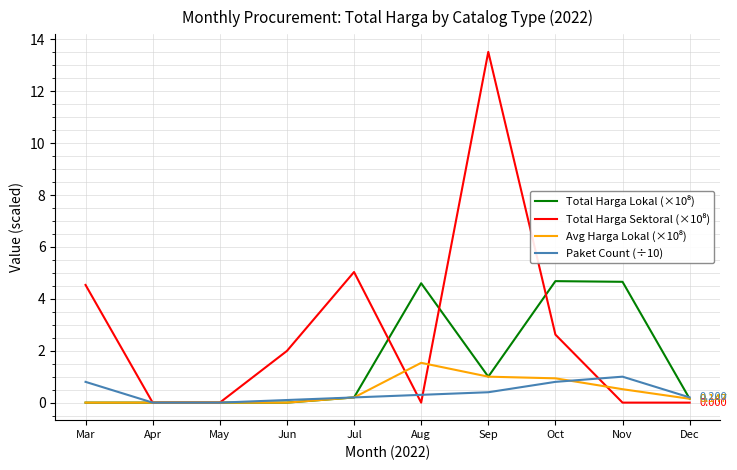

Which label corresponds to the largest value in the chart?

Sep